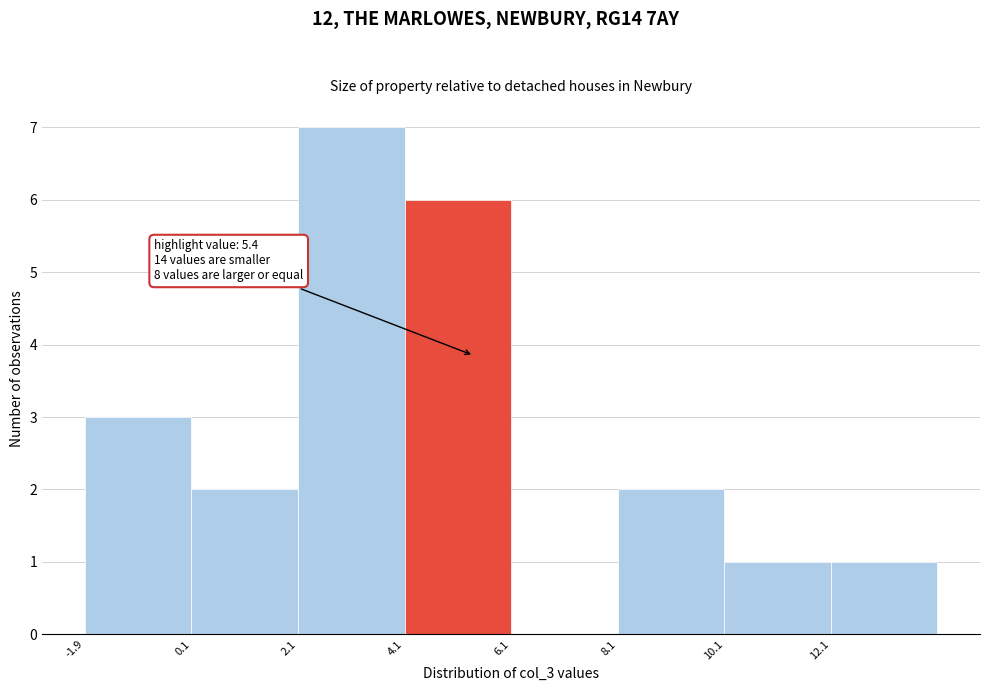

Over which range of the x-axis is the bar tallest?

2.1 to 4.1